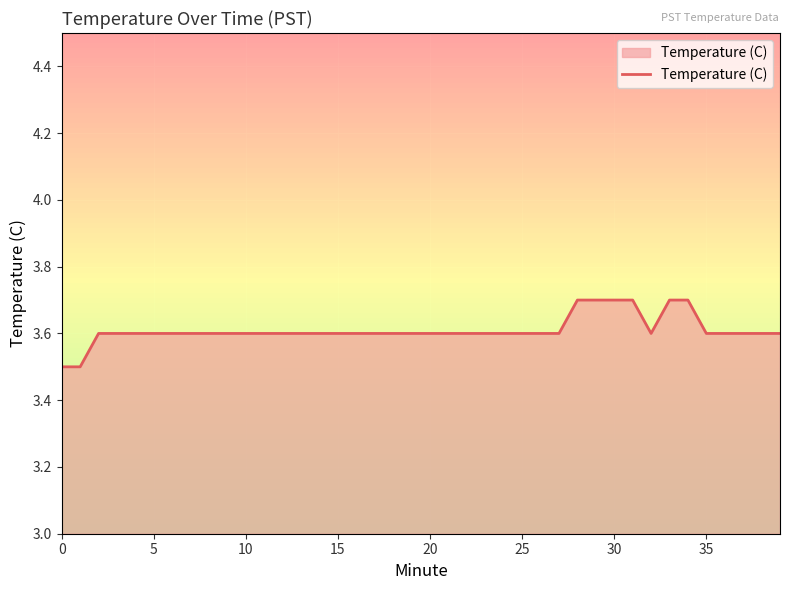

What is the minimum value shown in the chart?

3.5